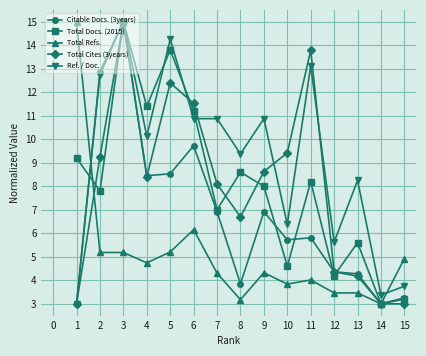

In Total Cites (3years), how many points are higher than both neighbors (excluding endpoints)?

3